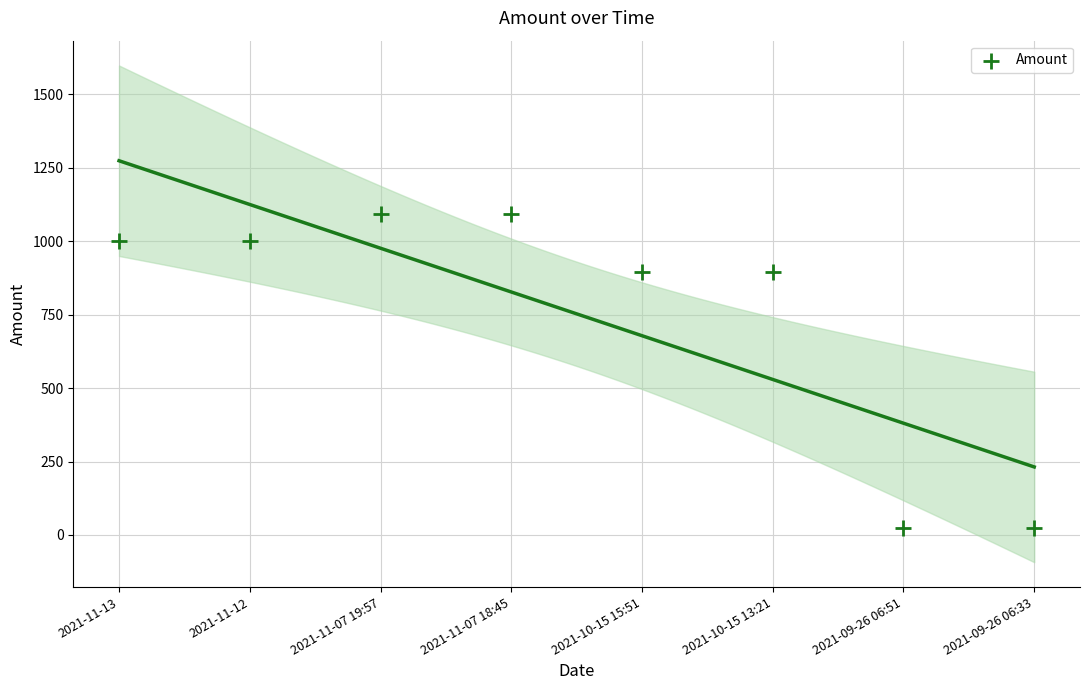

What is the range of Y values (max minus min)?

1069.2